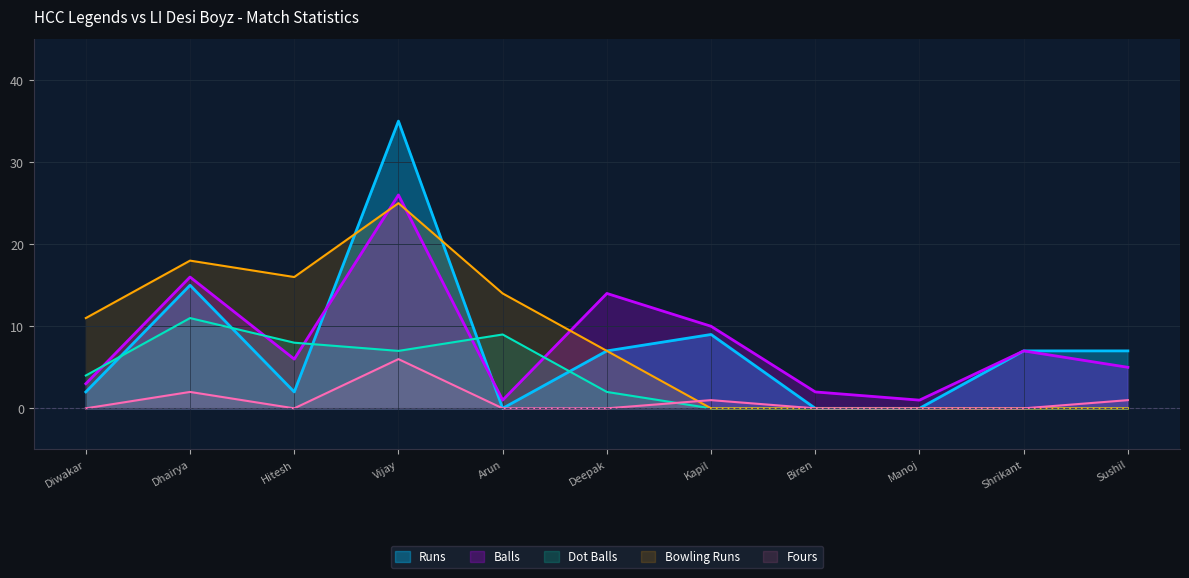

What is the value of the Dot Balls point at the 6th from the left?

2